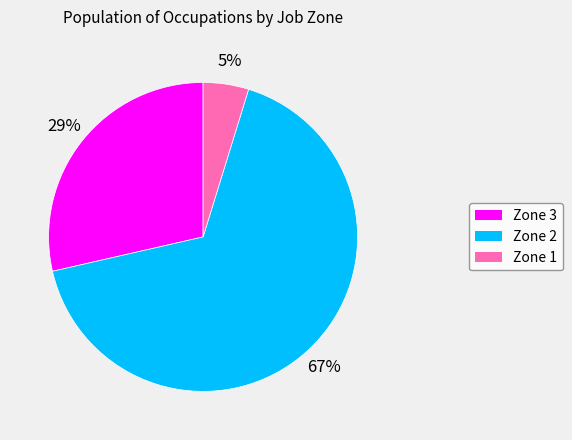

Does any single category account for the majority?

Yes